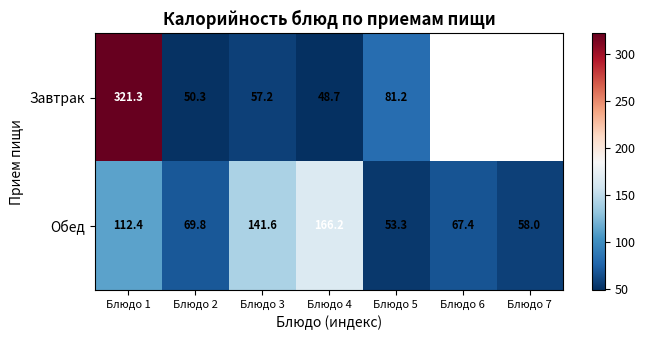

Between Блюдо 2 and Блюдо 4, which series saw the biggest shift?

Обед